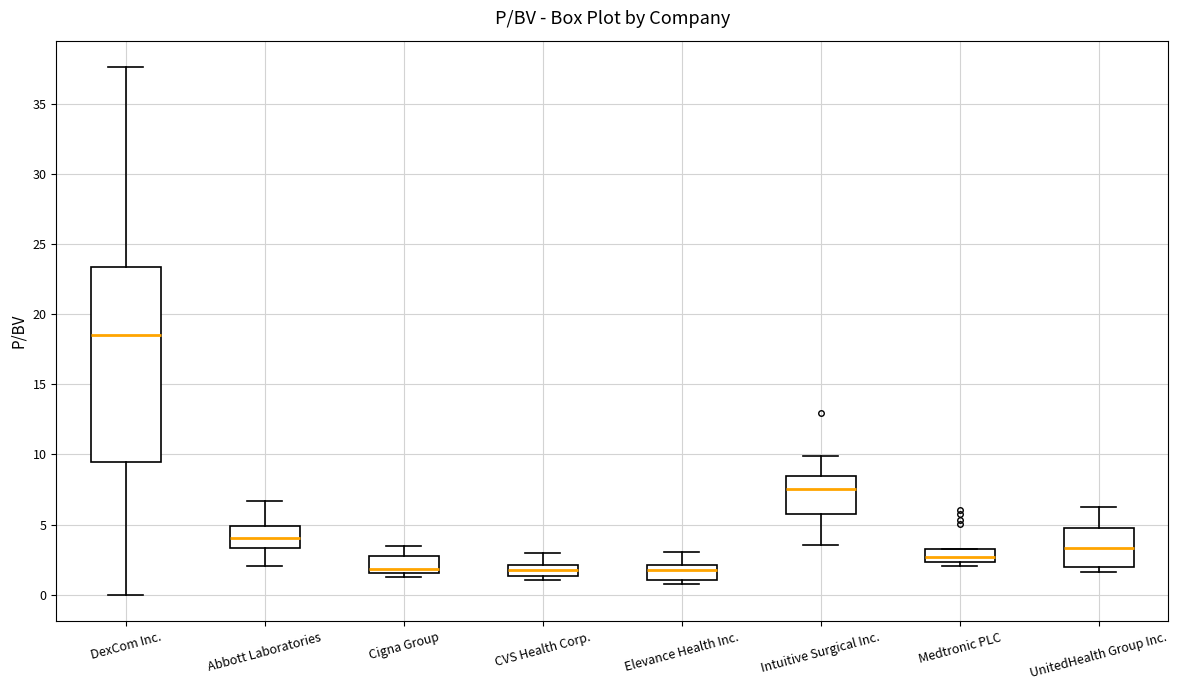

Reading left to right, read every box against the y-axis: the position of its median line, the range the box covers, and the ends of its whiskers. The values are not printed on the chart, so give them approximately, as read against the axis.

DexCom Inc.: median 18.5, box 9.5 to 23.5, whiskers 0.0 to 37.5
Abbott Laboratories: median 4.0, box 3.5 to 5.0, whiskers 2.0 to 6.5
Cigna Group: median 2.0, box 1.5 to 3.0, whiskers 1.0 to 3.5
CVS Health Corp.: median 2.0 (inside the box), box 1.5 to 2.0, whiskers 1.0 to 3.0
Elevance Health Inc.: median 1.5, box 1.0 to 2.0, whiskers 1.0 (just below the box's lower edge) to 3.0
Intuitive Surgical Inc.: median 7.5, box 5.5 to 8.5, whiskers 3.5 to 10.0
Medtronic PLC: median 2.5 (inside the box), box 2.5 to 3.5, whiskers 2.0 to 3.5
UnitedHealth Group Inc.: median 3.5, box 2.0 to 5.0, whiskers 1.5 to 6.5